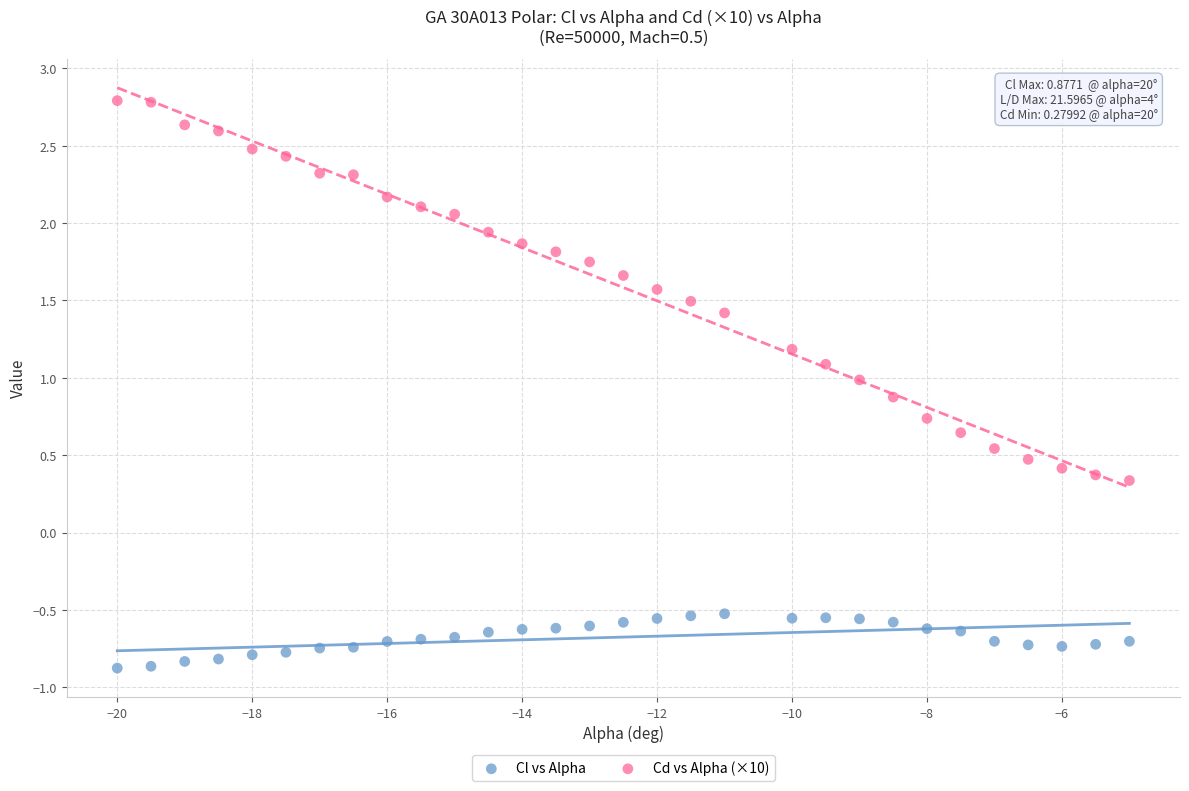

What are all the series names shown in the legend?

Cl vs Alpha, Cd vs Alpha (×10)